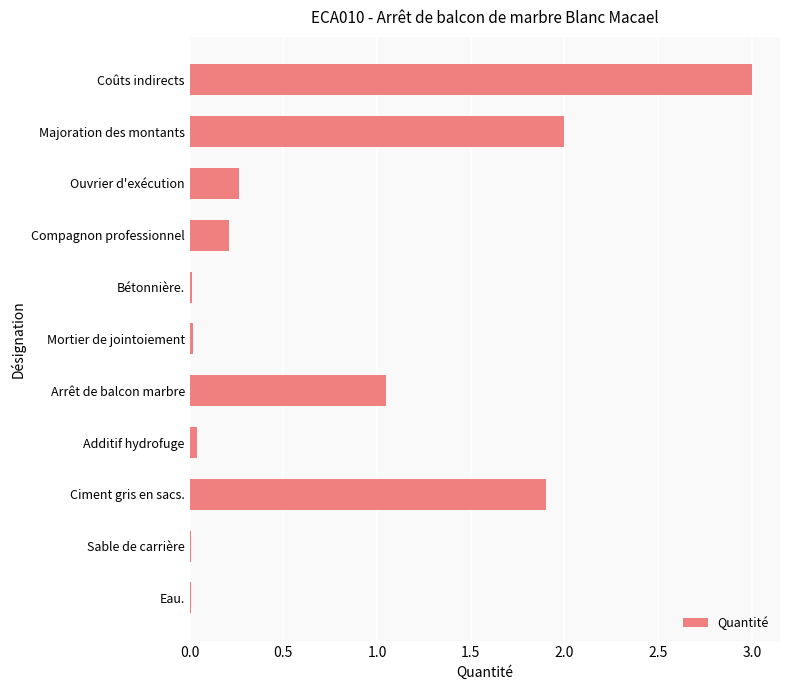

Where is the data nearest to the value 1?

Arrêt de balcon marbre